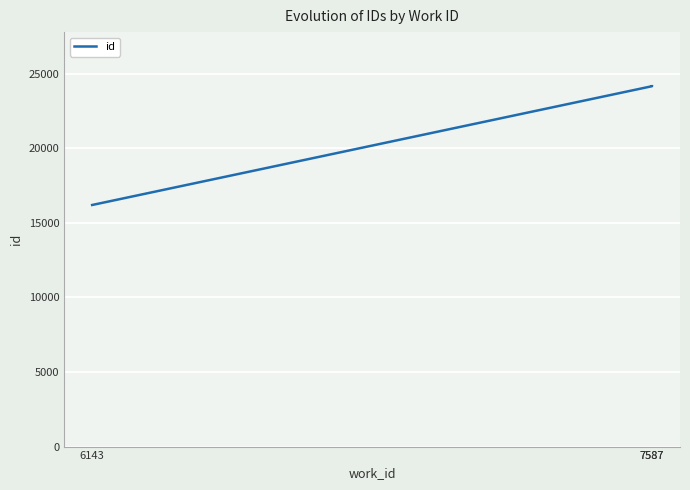

What is the minimum value shown in the chart?

16199